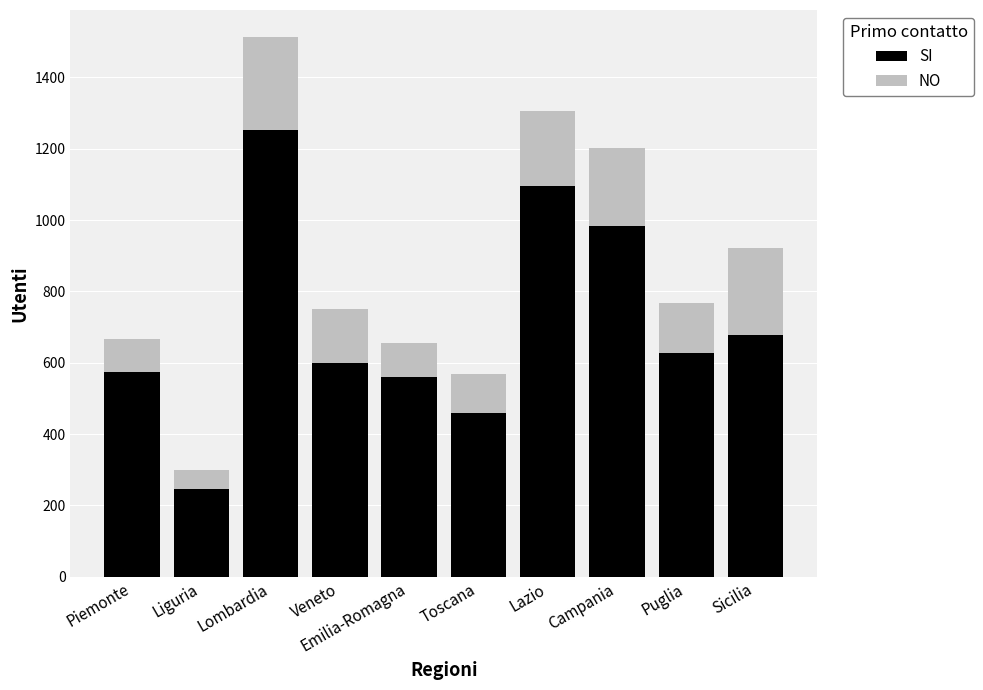

At which label does SI reach its minimum?

Liguria